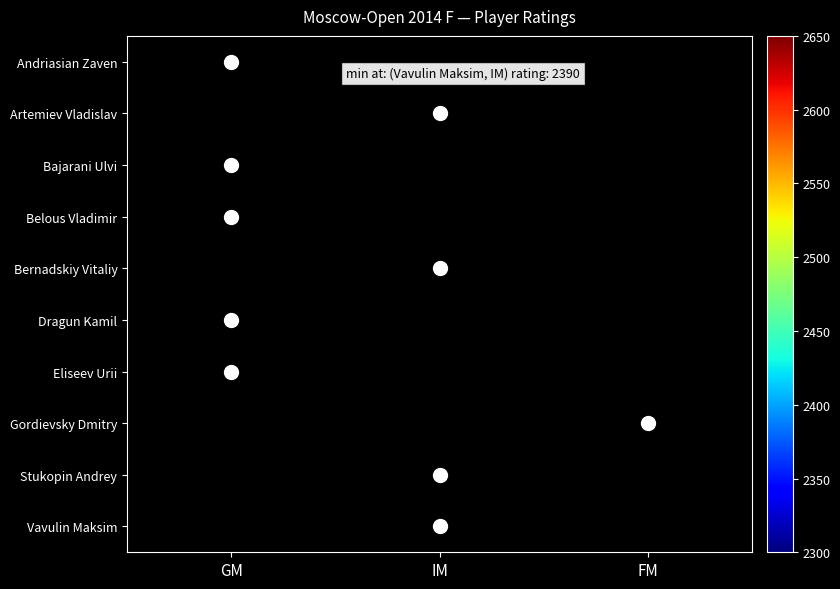

The Eliseev Urii series shows 771.6 at GM. True or false?

False